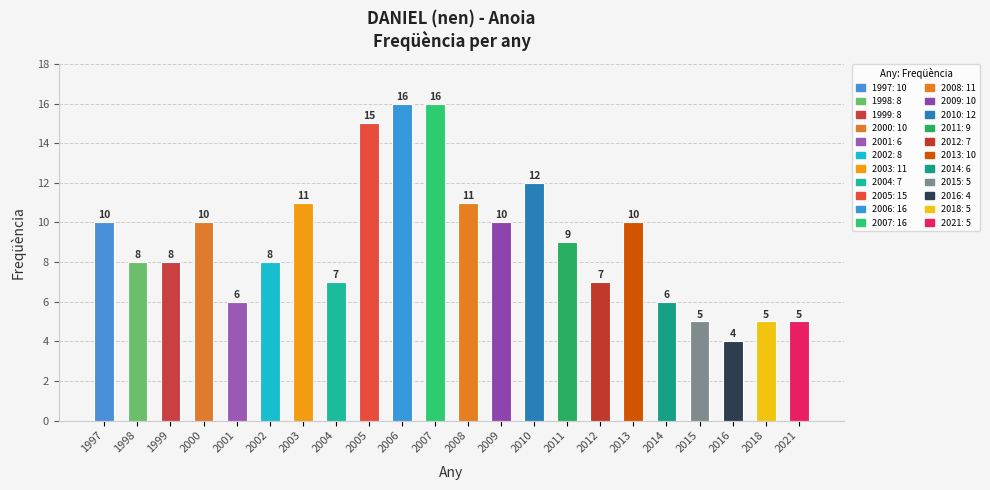

What is the difference between the second highest and minimum values?

12